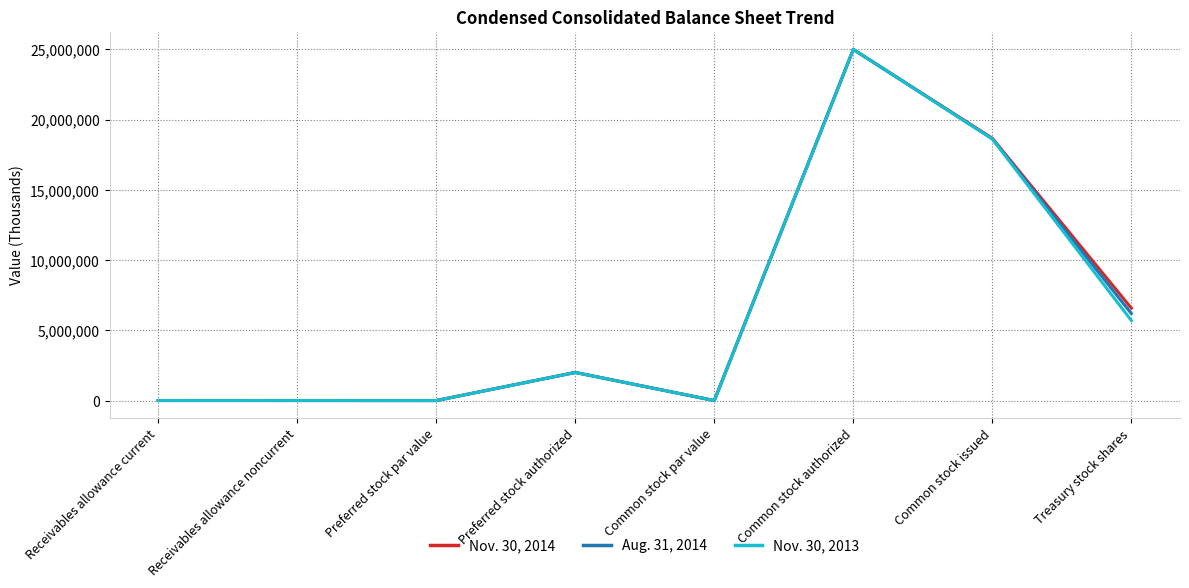

What is the total value across all series at Preferred stock par value?

3